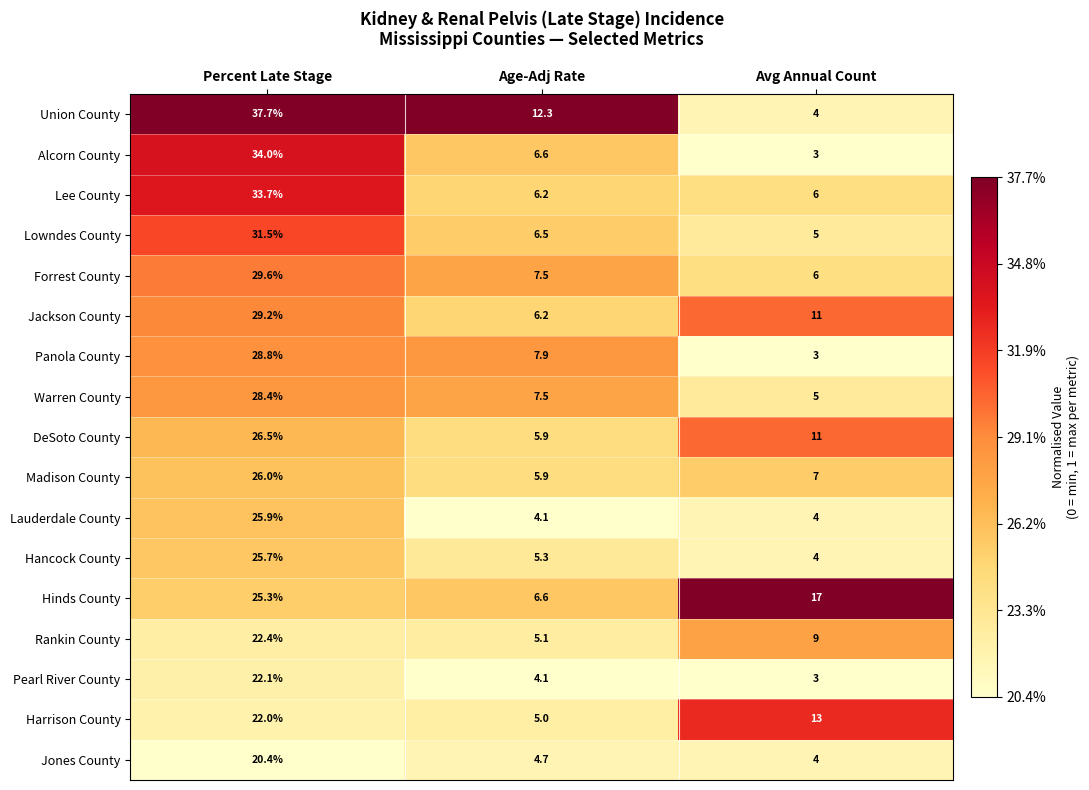

What value does the Forrest County series have at Percent Late Stage?

29.6